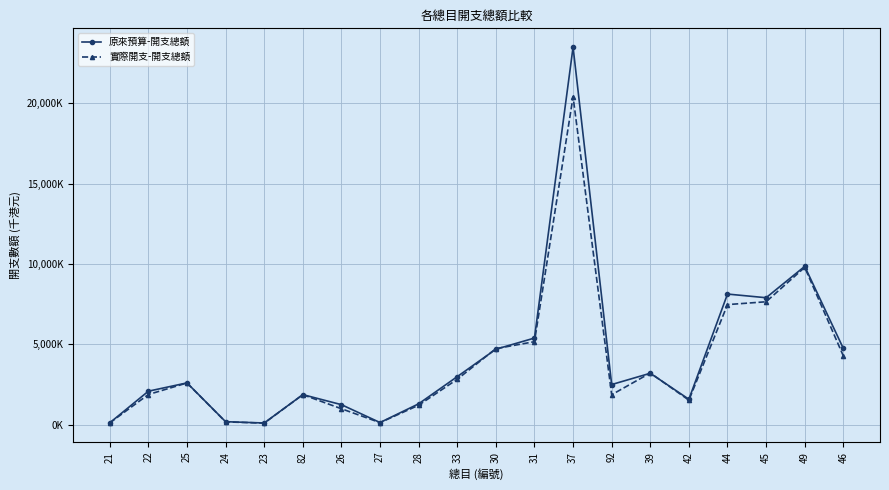

What is the spread (max minus min) of values at 39?

15461